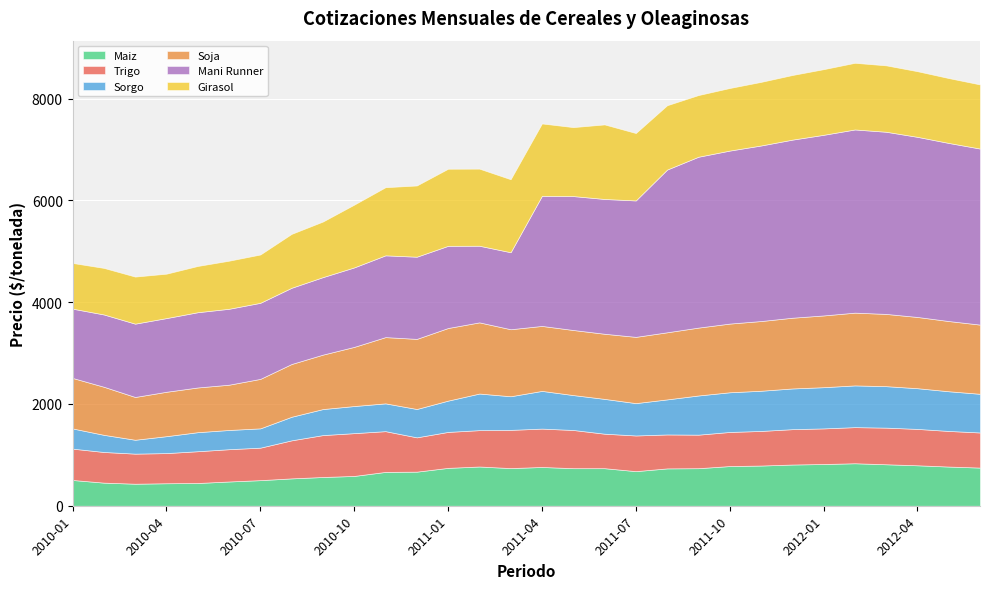

The value of Sorgo at 2010-08 is 463.2. True or false?

True